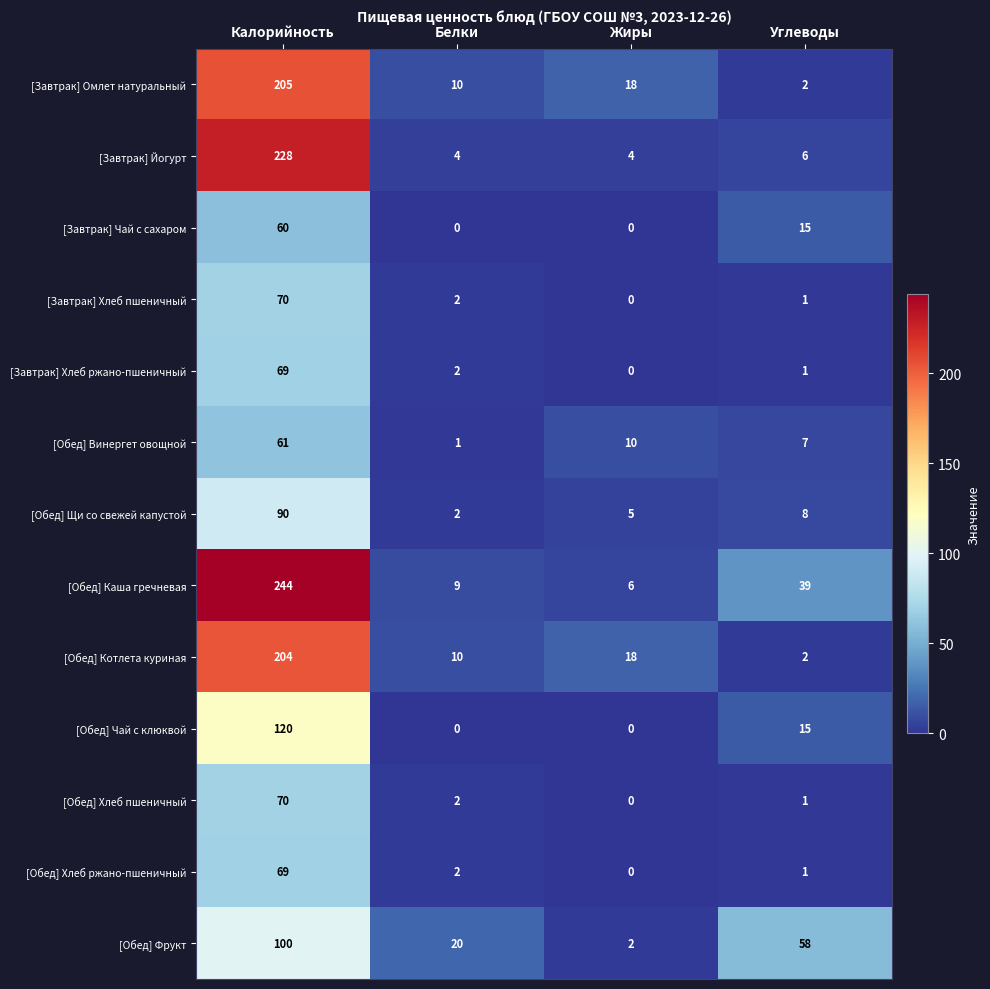

List the labels in order of [Завтрак] Омлет натуральный value, smallest first.

Углеводы, Белки, Жиры, Калорийность